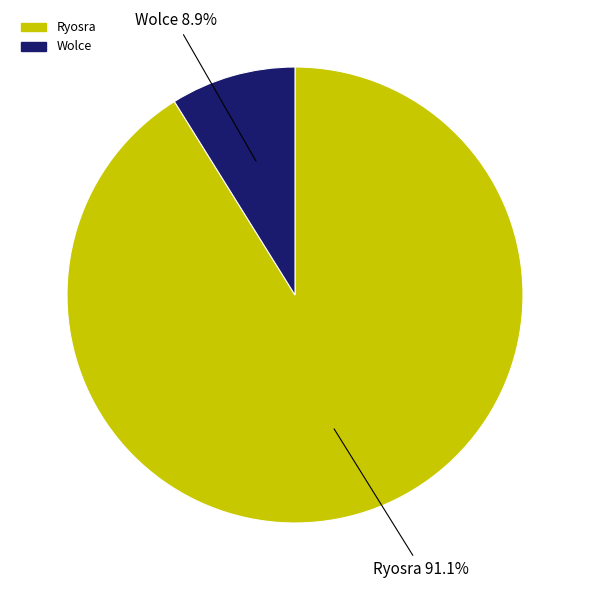

Between Ryosra and Wolce, which is larger?

Ryosra